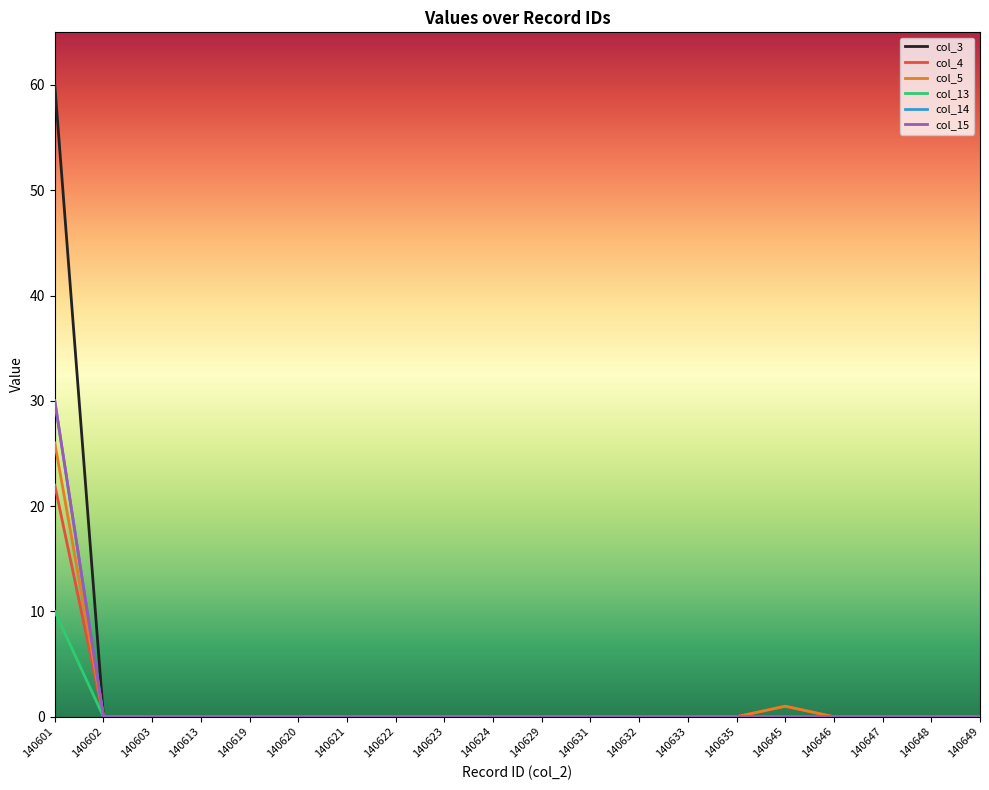

Which has a higher value, 140635 or 140645?

140635